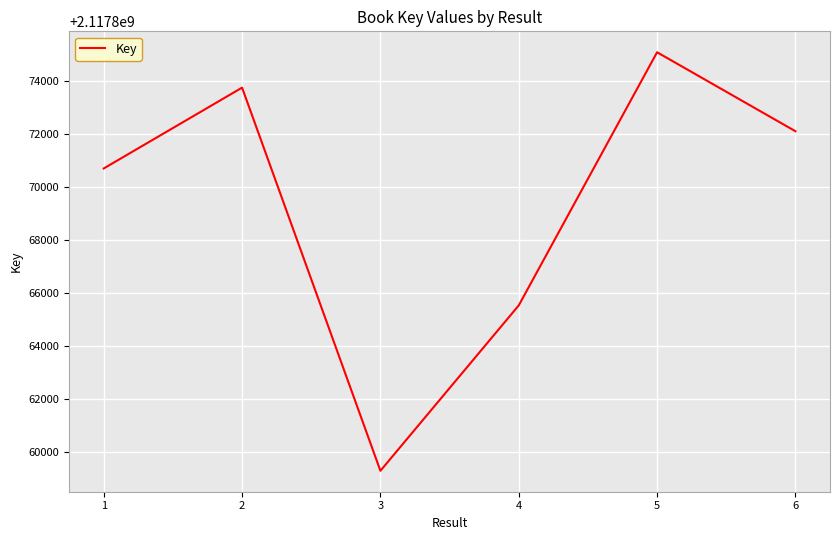

Rank the categories by value from lowest to highest.

3, 4, 1, 6, 2, 5